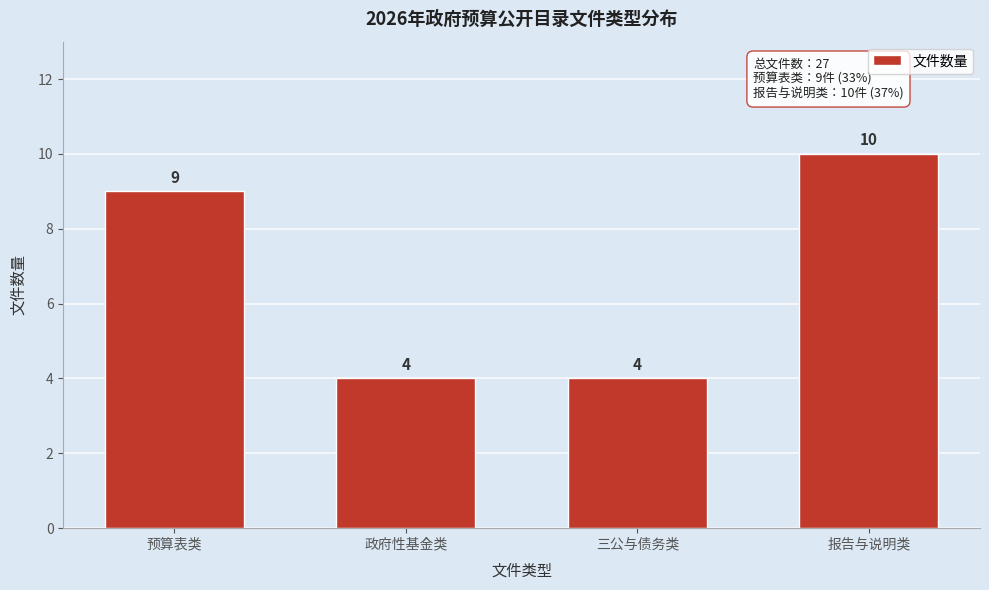

Reading left to right, extract all data points from this chart.

9	4	4	10